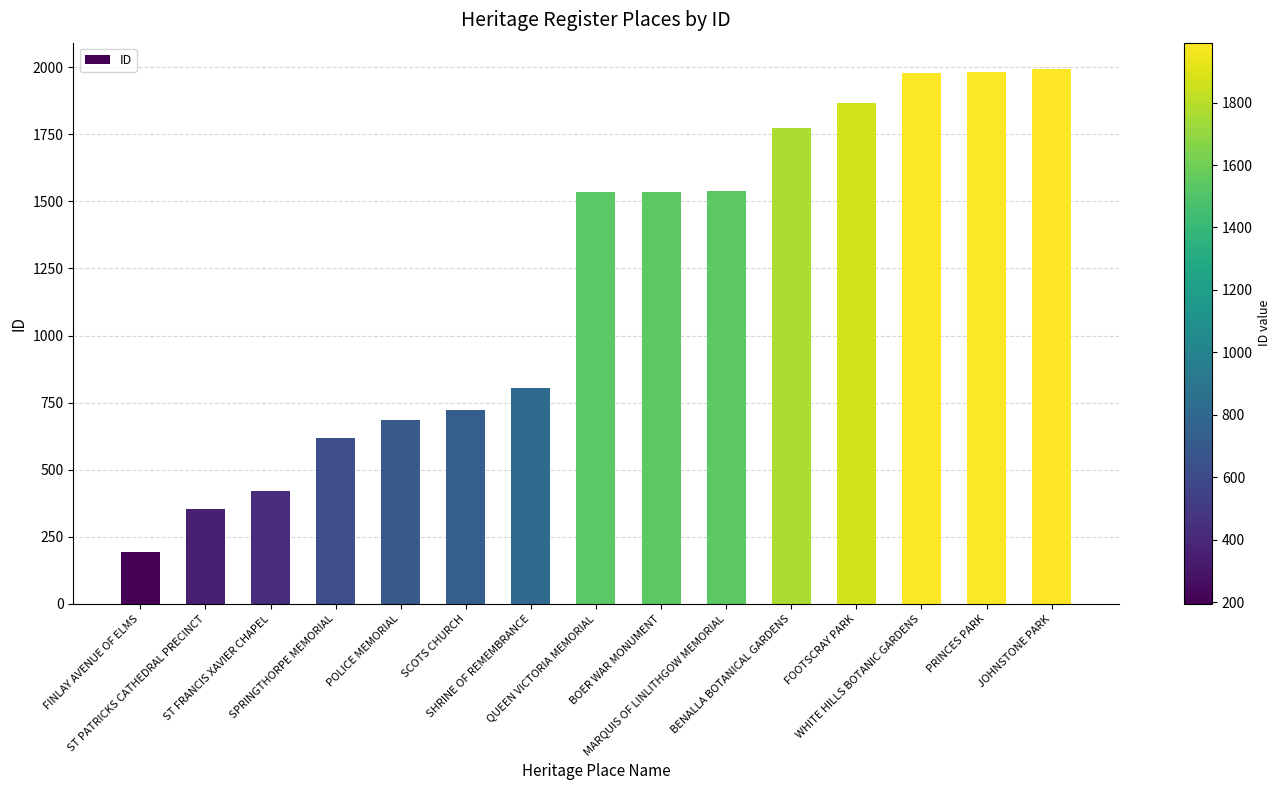

What is the label of the 7th bar from the left?

SHRINE OF REMEMBRANCE